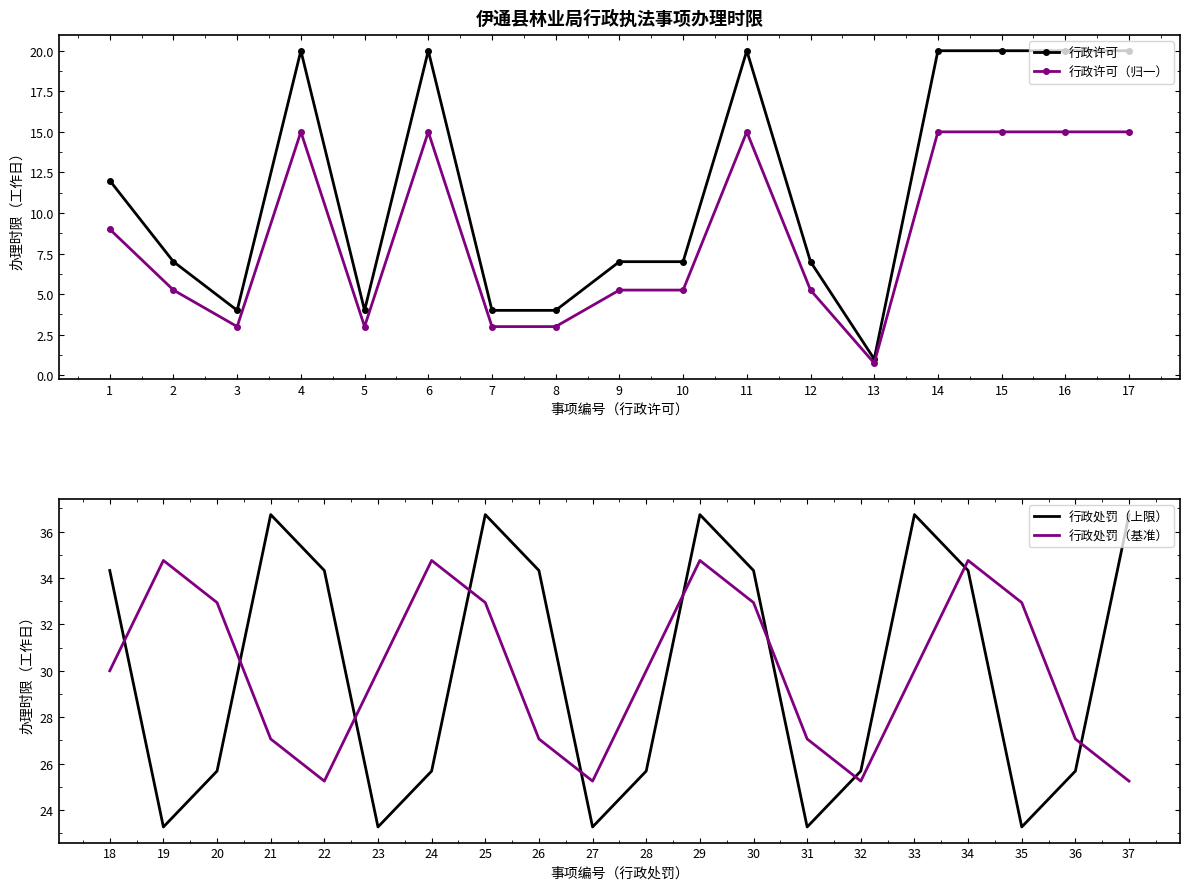

Does the chart have visible grid lines?

No